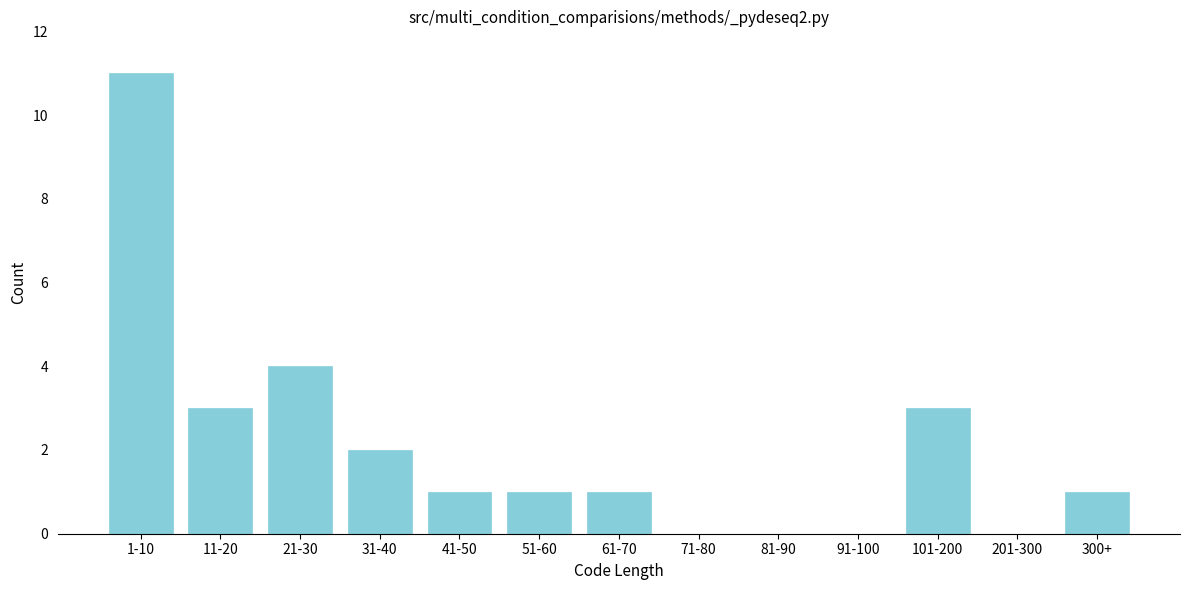

Reading left to right, transcribe all the data shown in this chart.

1-10=11	11-20=3	21-30=4	31-40=2	41-50=1	51-60=1	61-70=1	71-80=0	81-90=0	91-100=0	101-200=3	201-300=0	300+=1